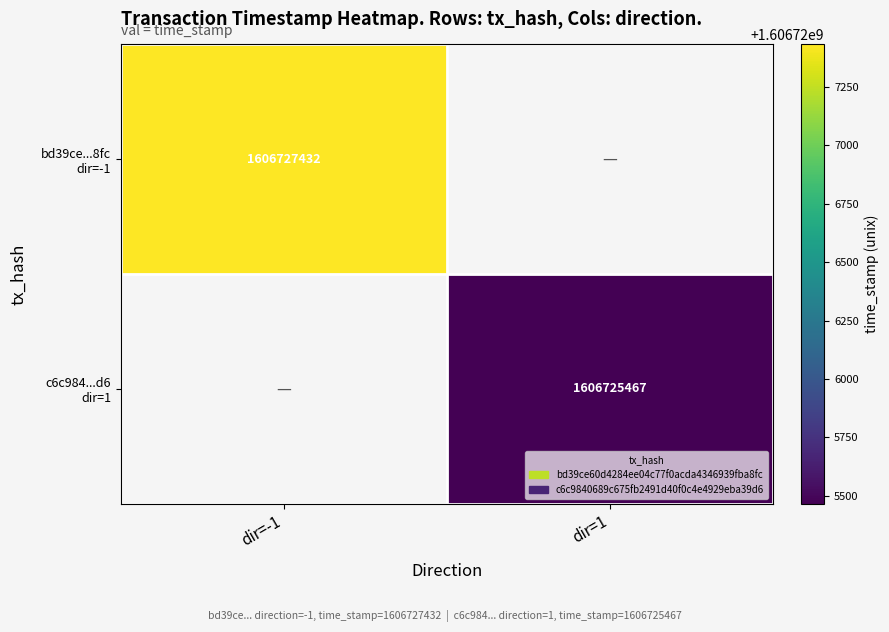

What is the sum of the bd39ce...8fc dir=-1 values at dir=1 and dir=-1?

1606727432